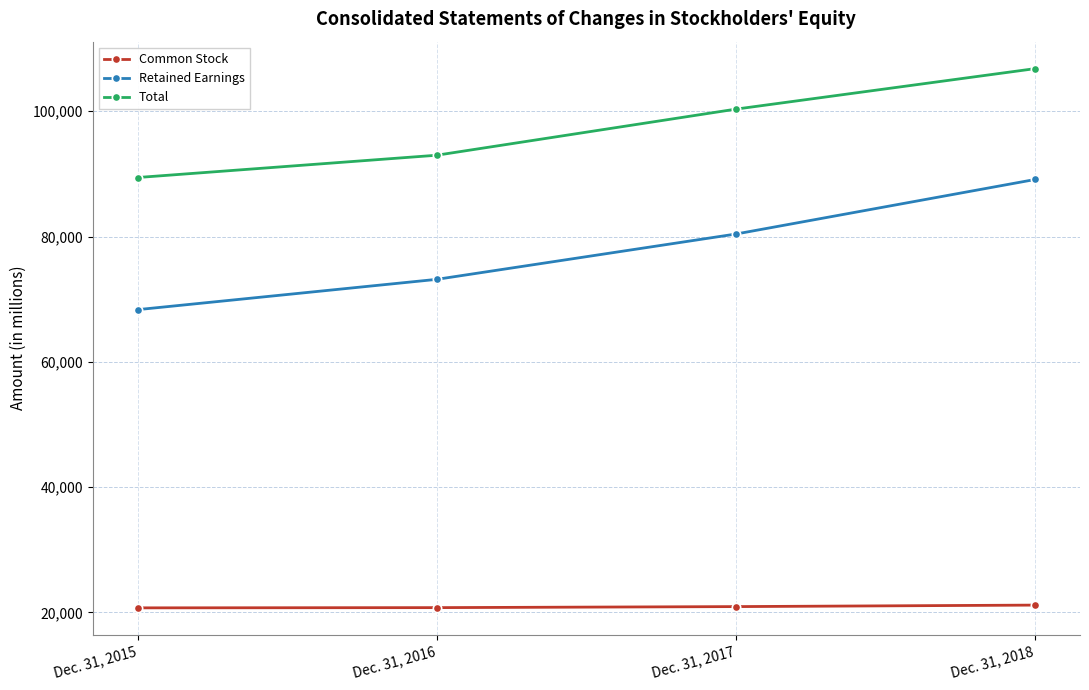

What value does the Retained Earnings series have at Dec. 31, 2016, to the nearest 10?

73160